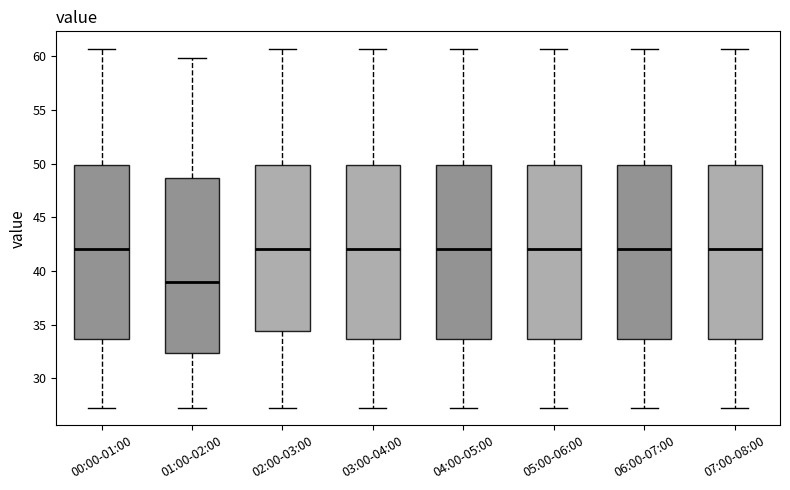

Where is the upper edge of the box for 03:00-04:00 on the y-axis? The values are not printed on the chart, so give them approximately, as read against the axis.

50.0